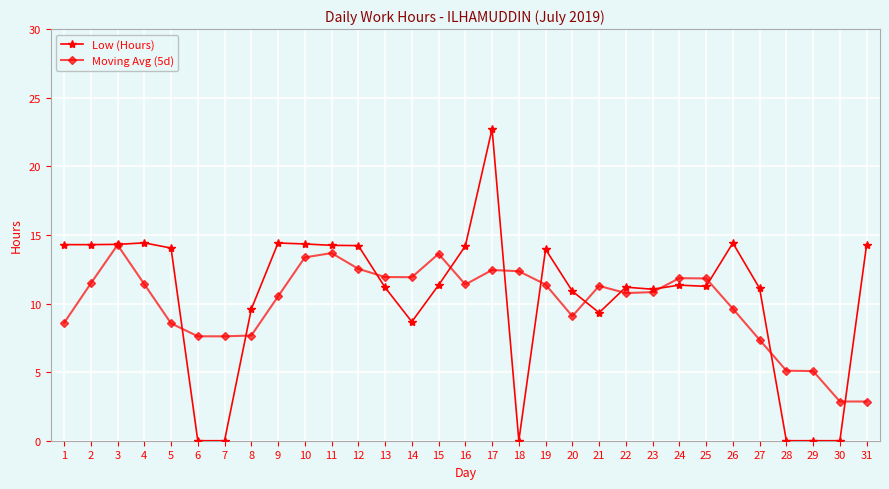

What is the maximum value shown in the chart?

22.7